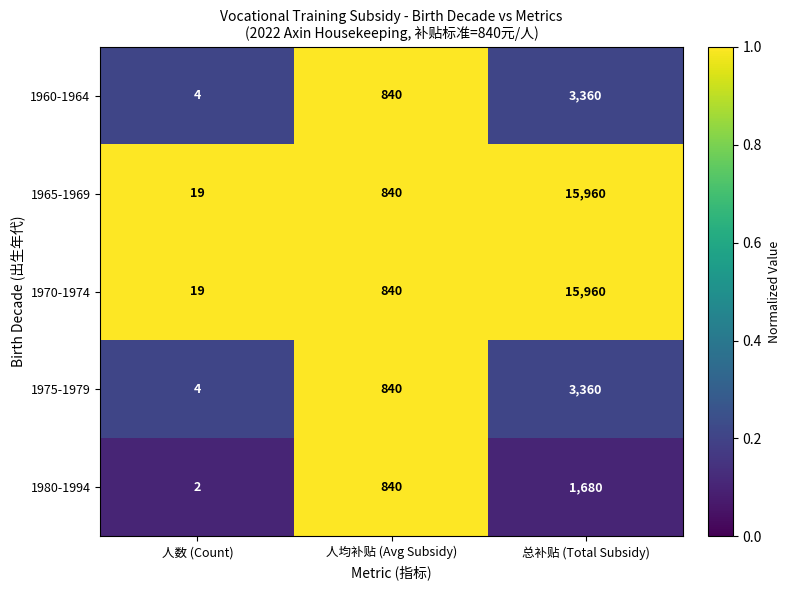

Which category has the lowest value across all series?

人数 (Count)